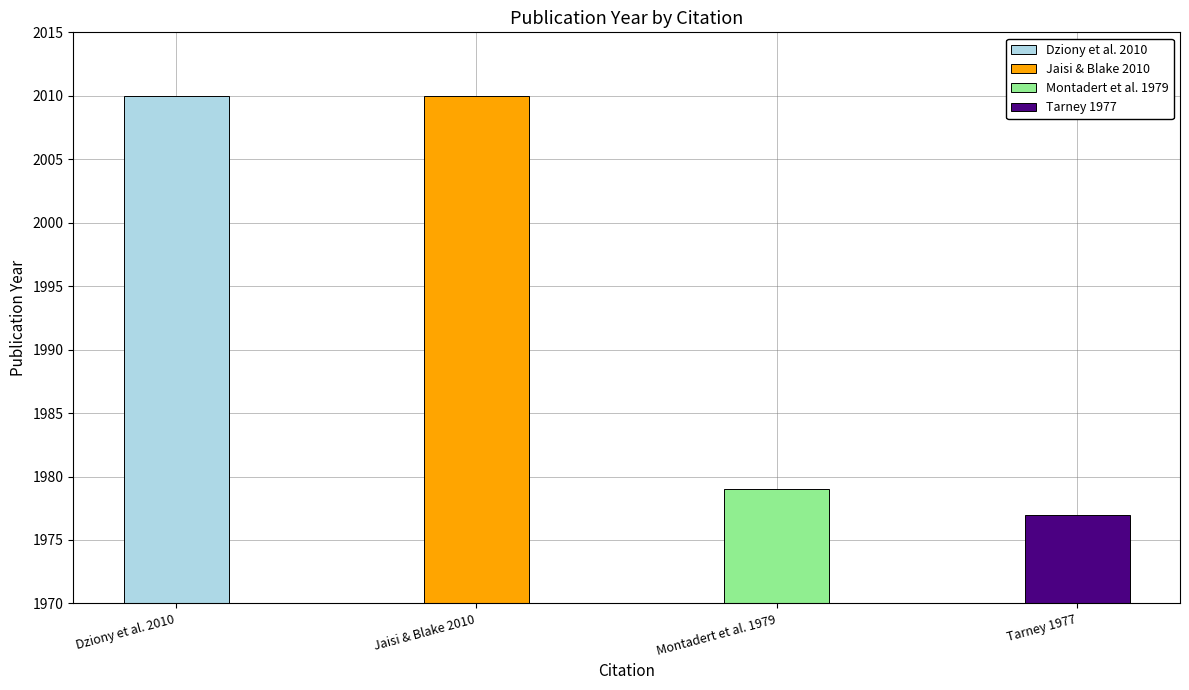

The chart shows a value of 2838 at Montadert et al. 1979. True or false?

False